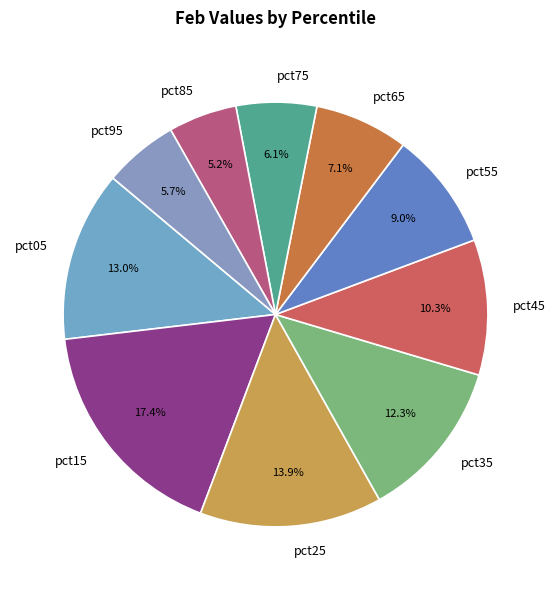

Between pct55 and pct35, which is larger?

pct35